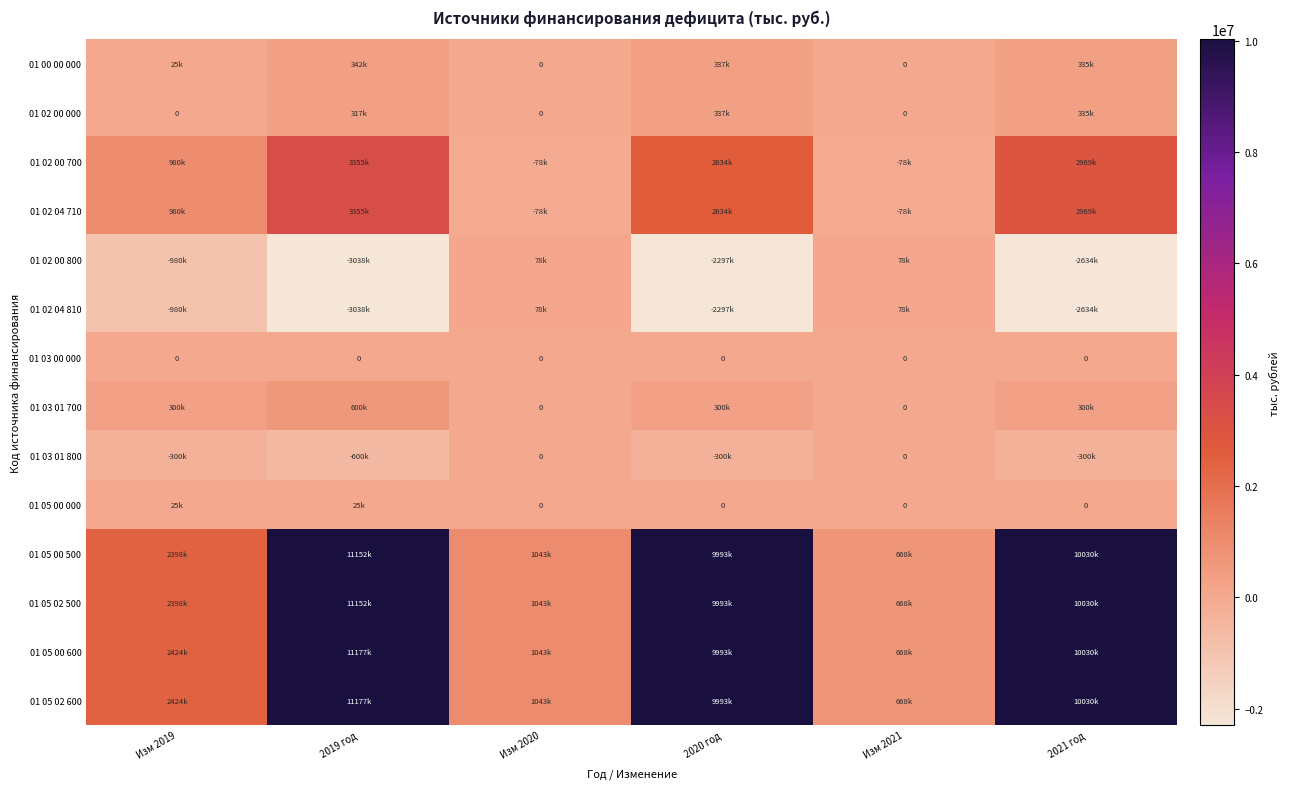

At which category is the sum across all series the highest?

2019 год